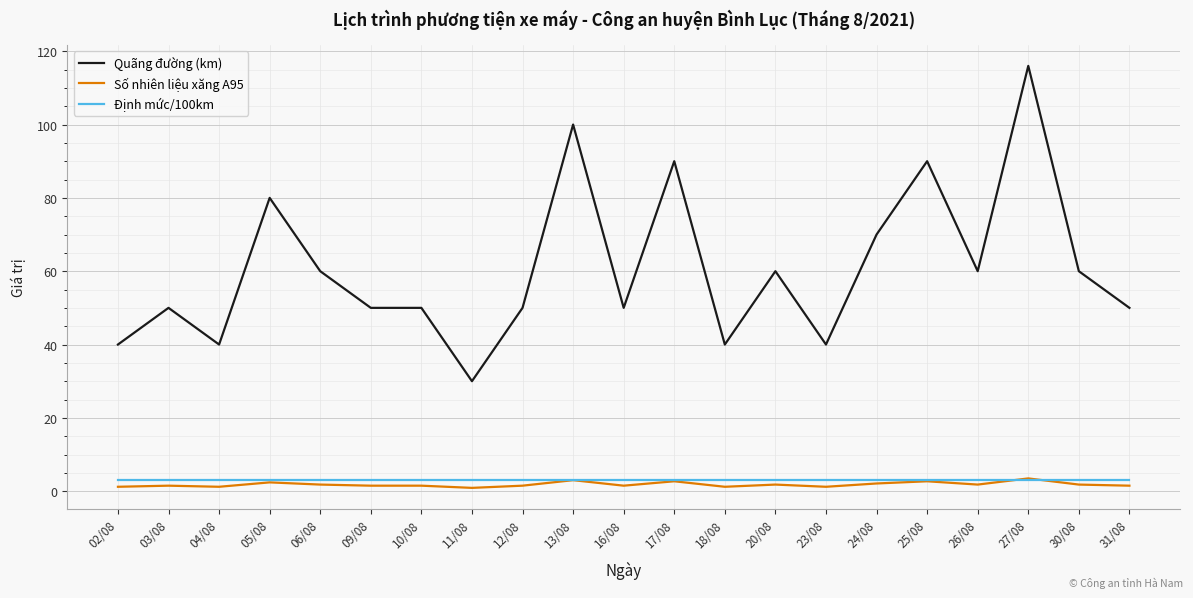

How many lines are shown in the chart?

3